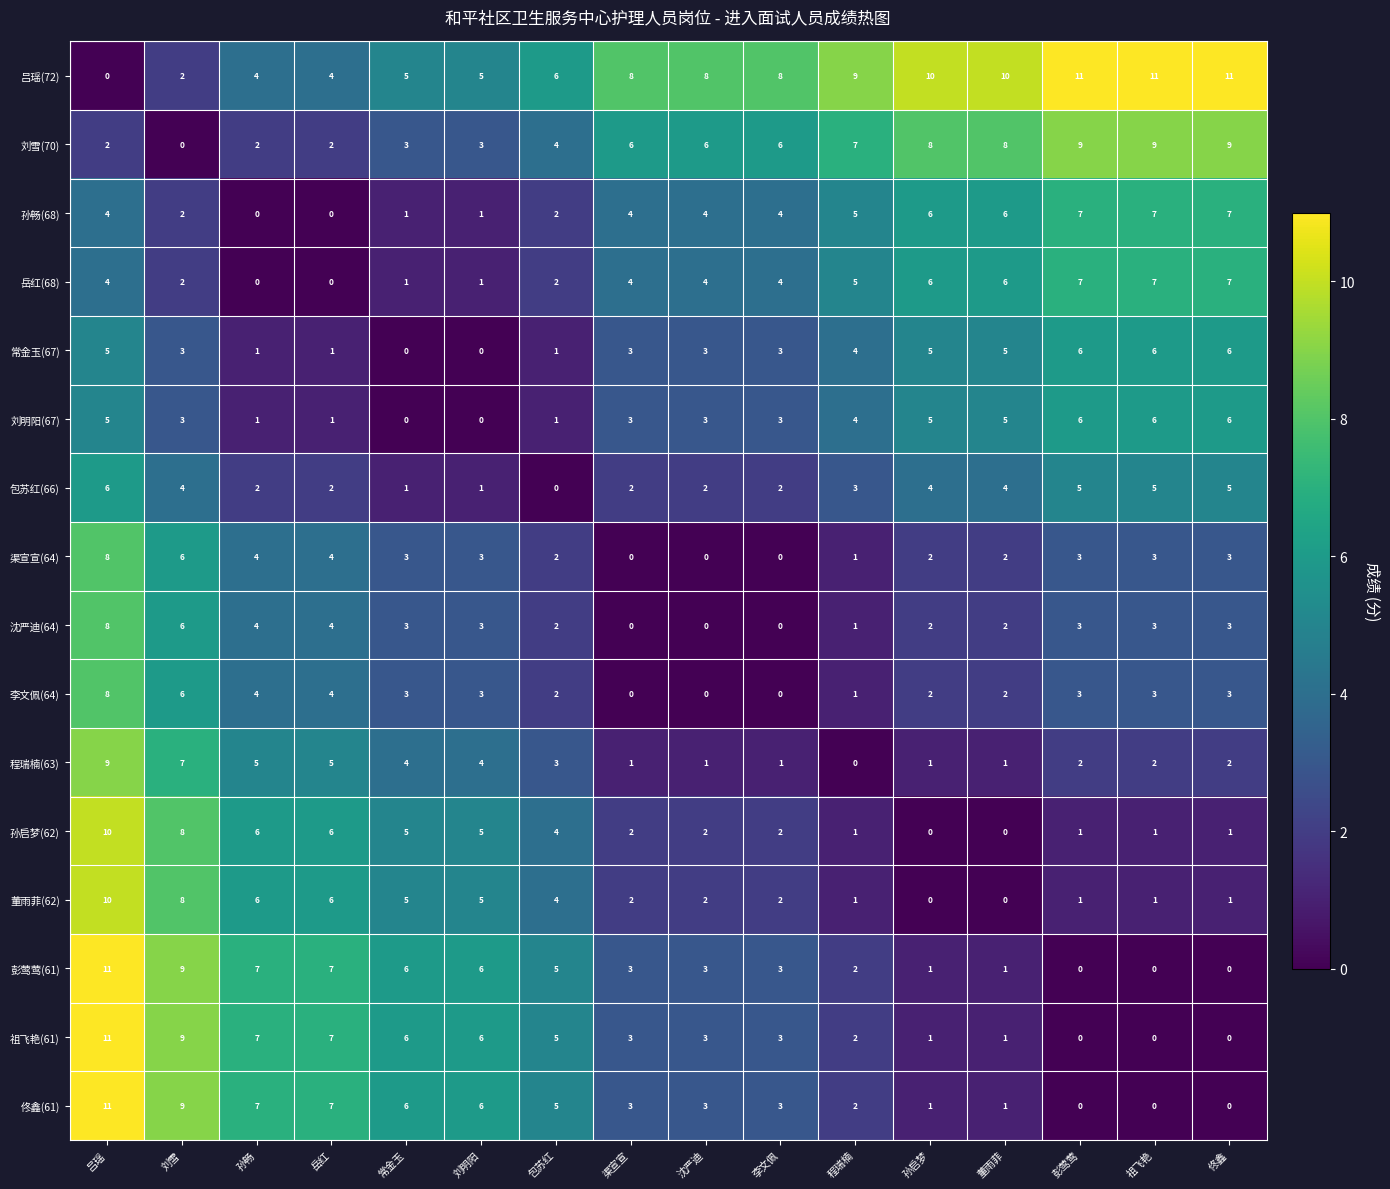

The value of 祖飞艳(61) at 渠宣宣 is 3. True or false?

True